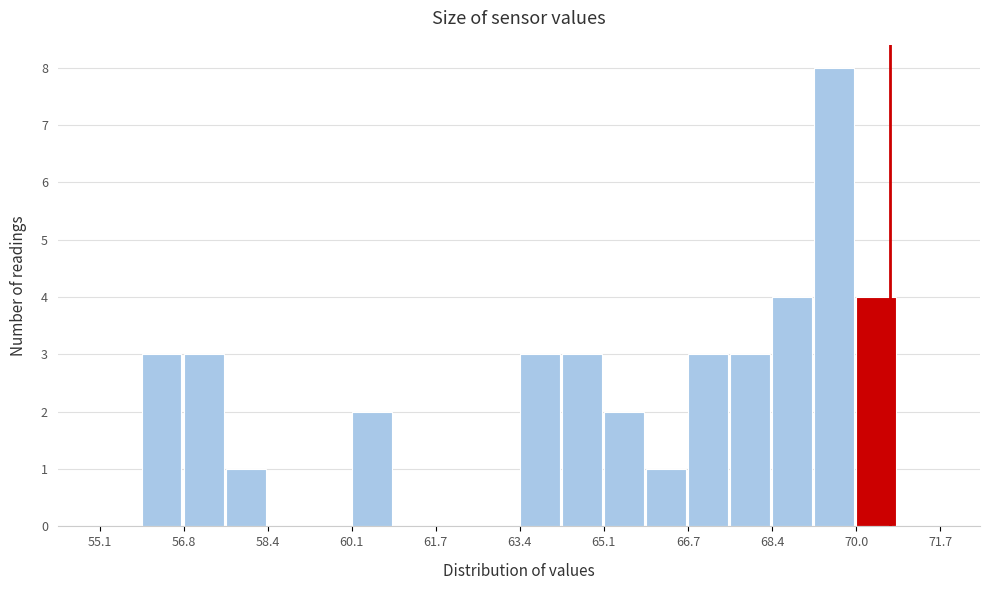

Reading left to right, transcribe this chart: for each bar, give the range it covers on the x-axis and its height. Neither the bar edges nor the heights are printed on the chart, so give them approximately, as read against the axes.

55.2 to 56.0: 0
56.0 to 56.8: 3
56.8 to 57.6: 3
57.6 to 58.4: 1
58.4 to 59.2: 0
59.2 to 60.0: 0
60.0 to 61.0: 2
61.0 to 61.8: 0
61.8 to 62.6: 0
62.6 to 63.4: 0
63.4 to 64.2: 3
64.2 to 65.0: 3
65.0 to 65.8: 2
65.8 to 66.8: 1
66.8 to 67.6: 3
67.6 to 68.4: 3
68.4 to 69.2: 4
69.2 to 70.0: 8
70.0 to 70.8: 4
70.8 to 71.8: 0